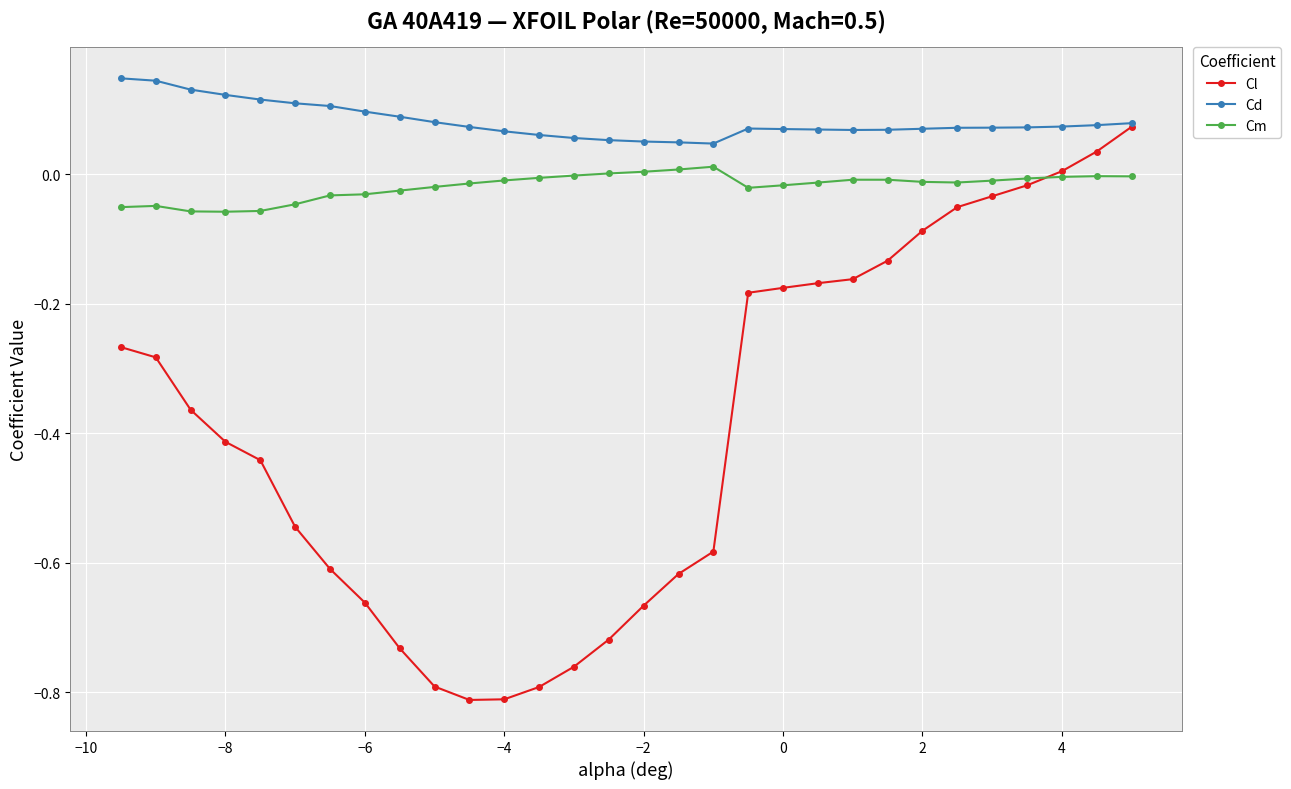

List the series in order of their peak value, highest first.

Cd, Cl, Cm